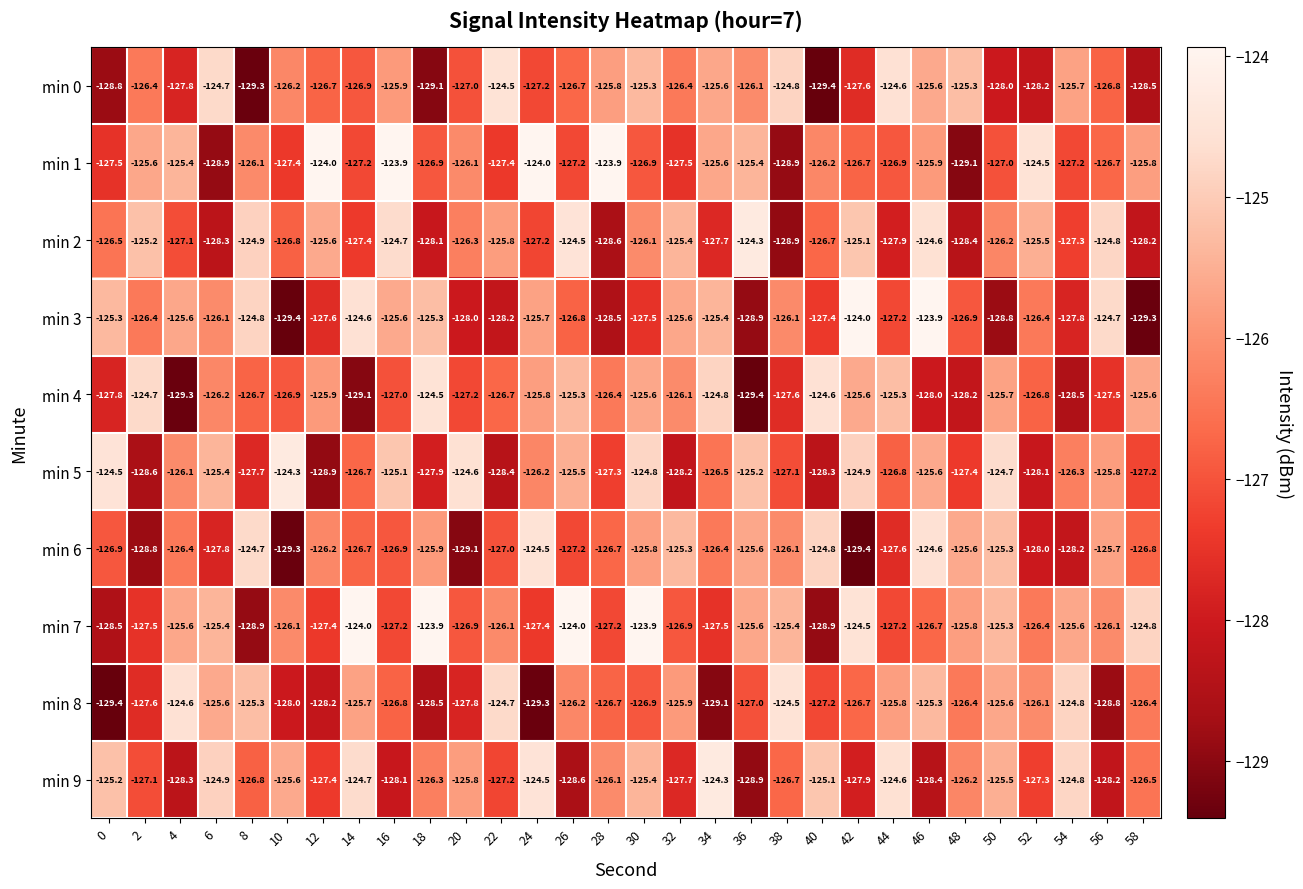

Which series has the largest total across all categories?

min 7